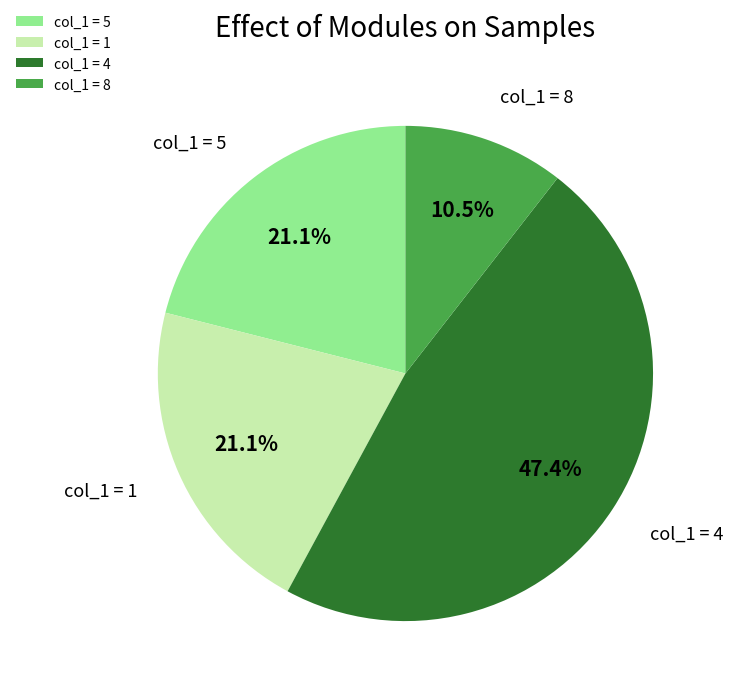

Count the number of slices in the pie.

4